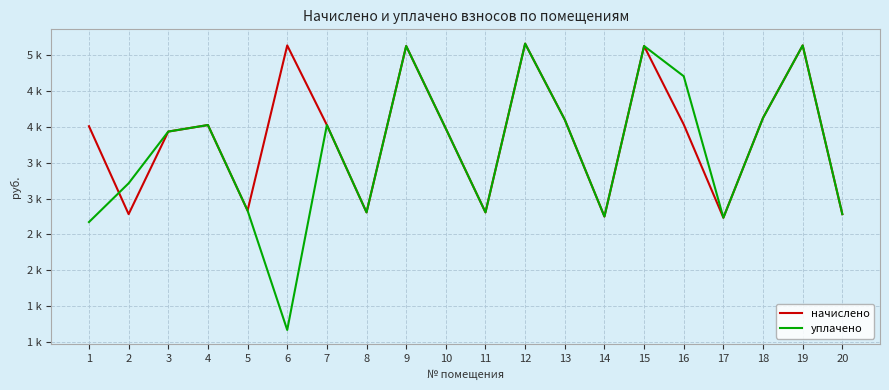

Which label corresponds to the smallest value in the chart?

6